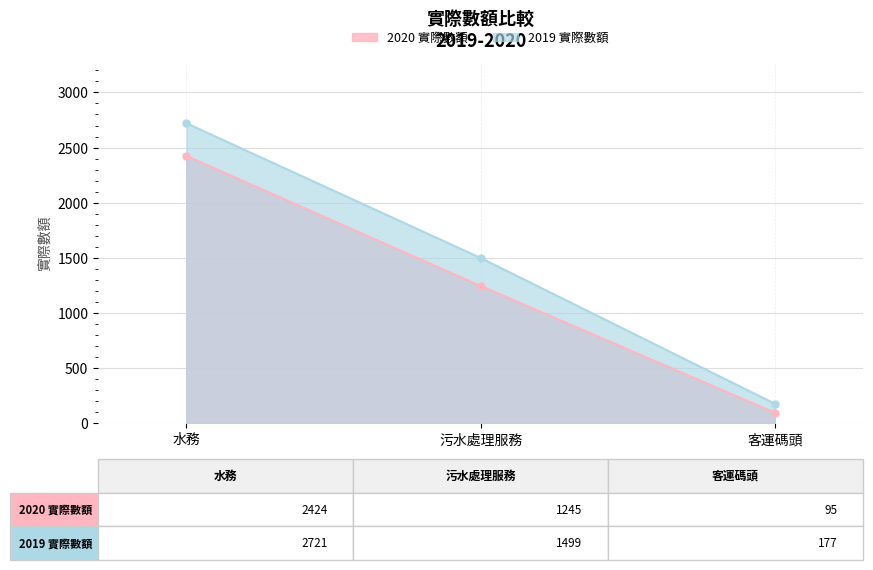

Rank the series at 污水處理服務 from highest to lowest value.

2019 實際數額, 2020 實際數額